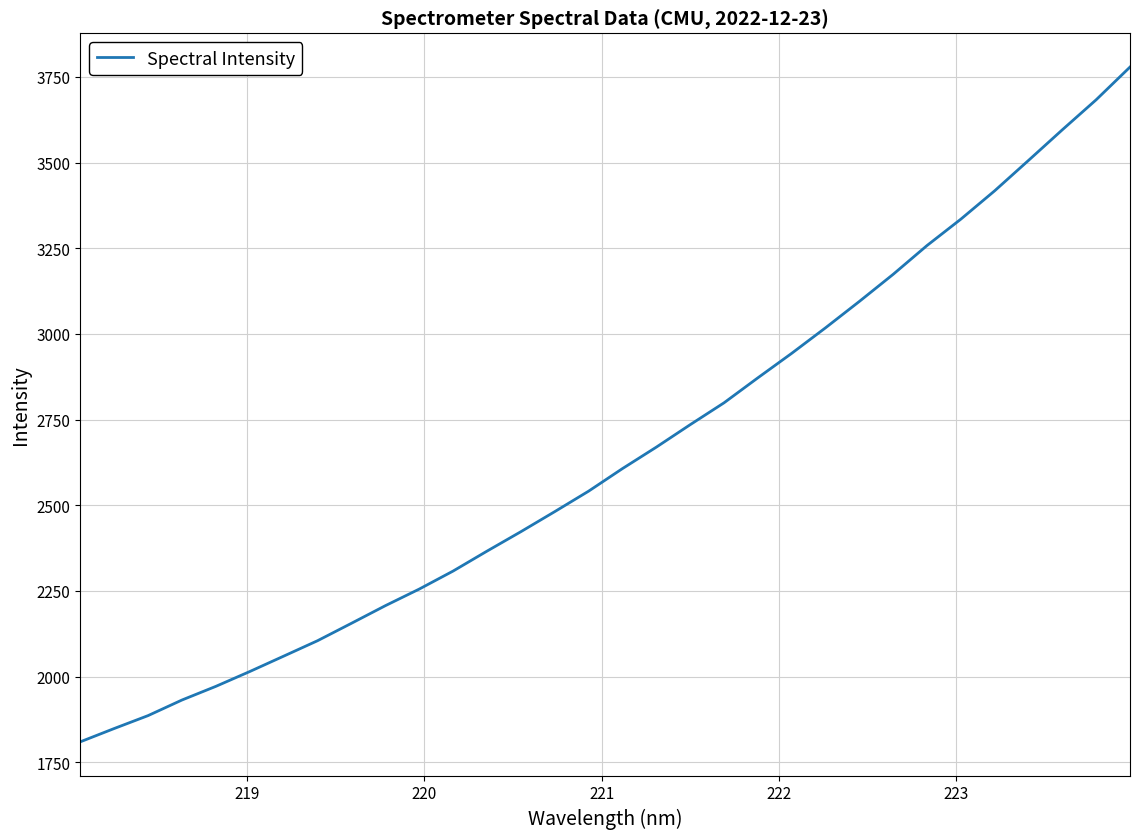

What is the greatest value displayed?

3778.7